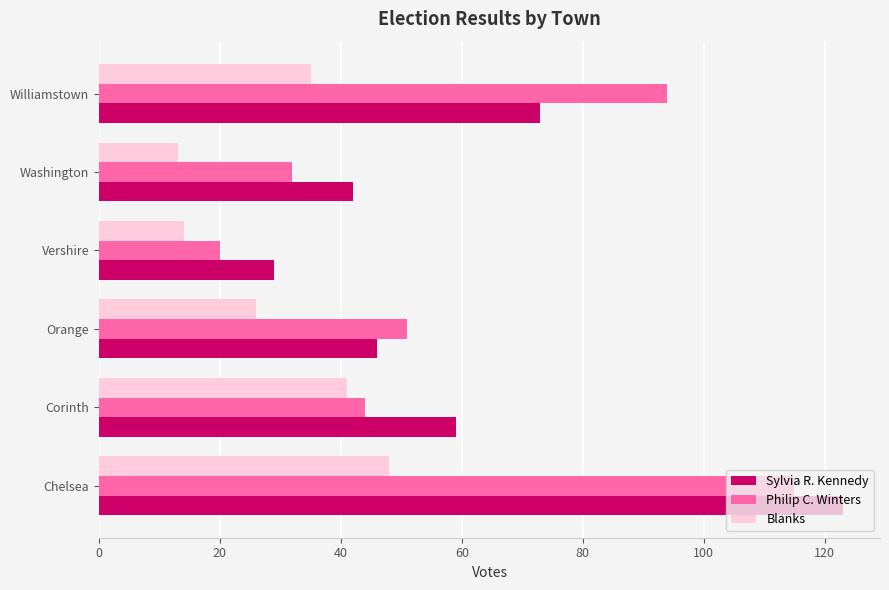

What is the minimum value for Blanks?

13